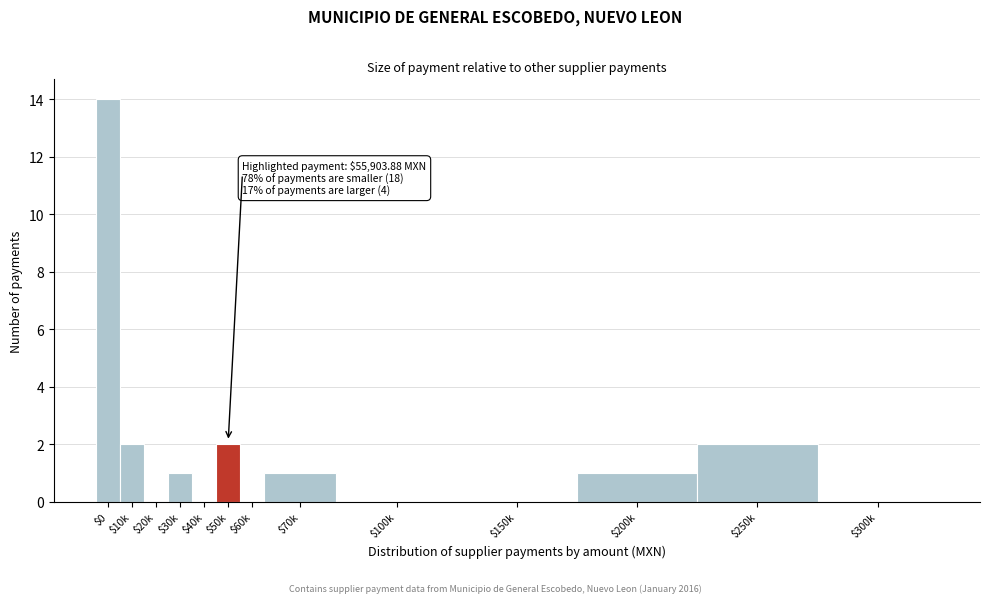

What is the maximum value shown in the chart?

14